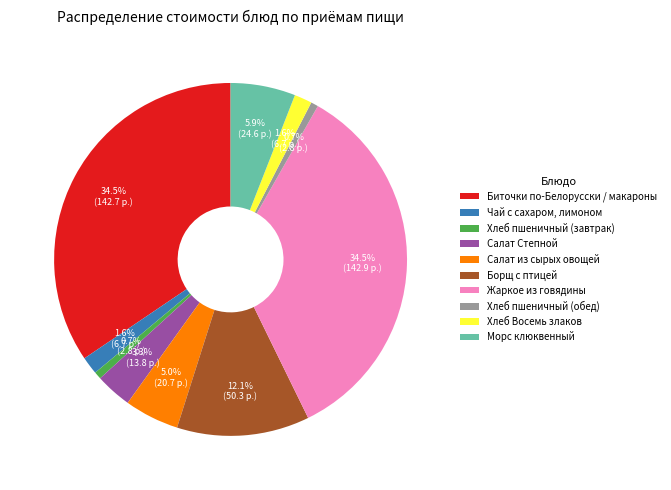

To the nearest percent, what is the average slice percentage?

10%